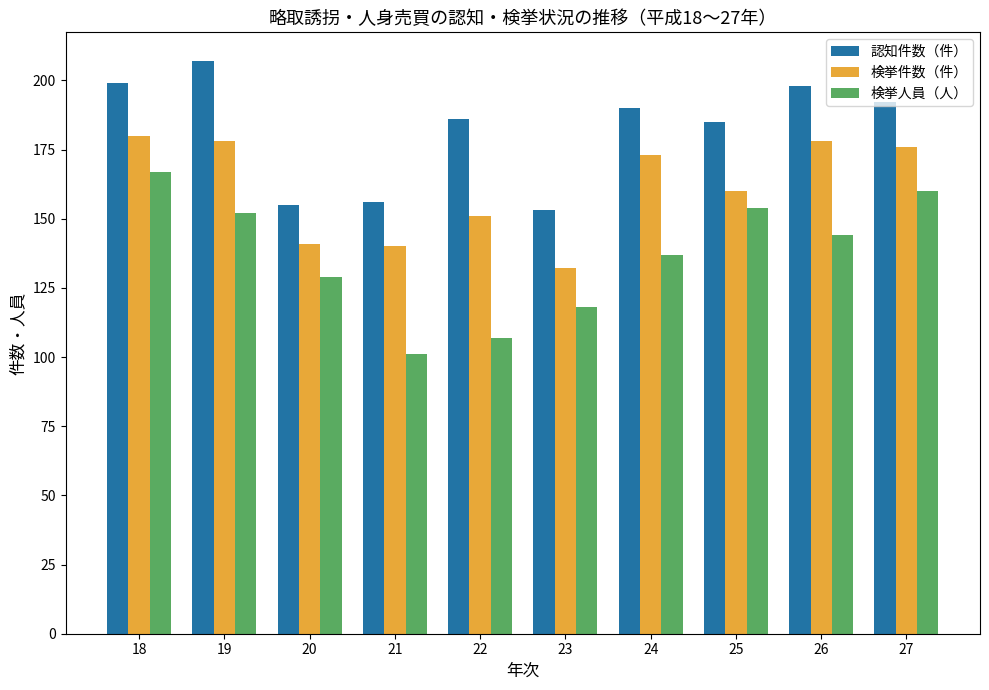

What is the total value across all series at 23?

403